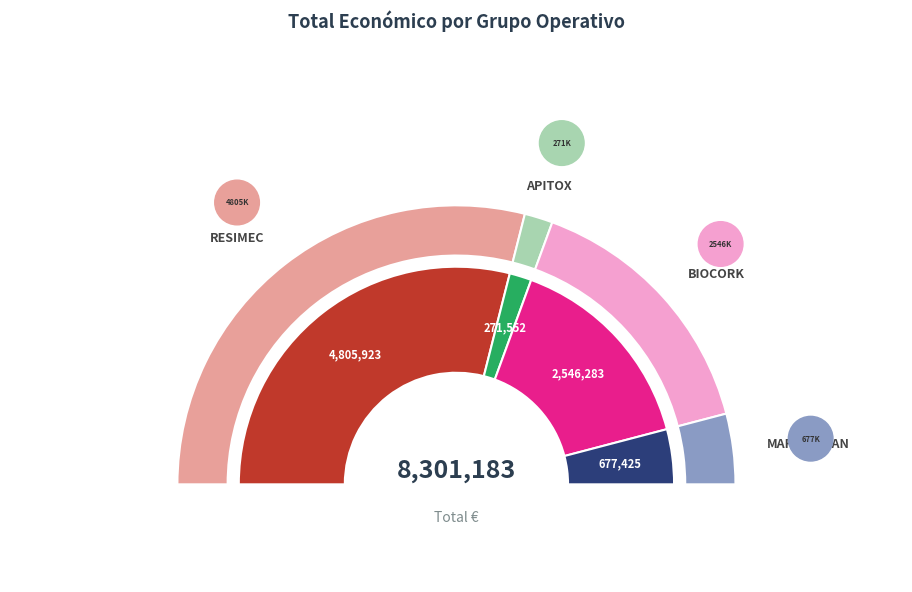

What percentage is the RESIMEC slice, to the nearest percent?

58%